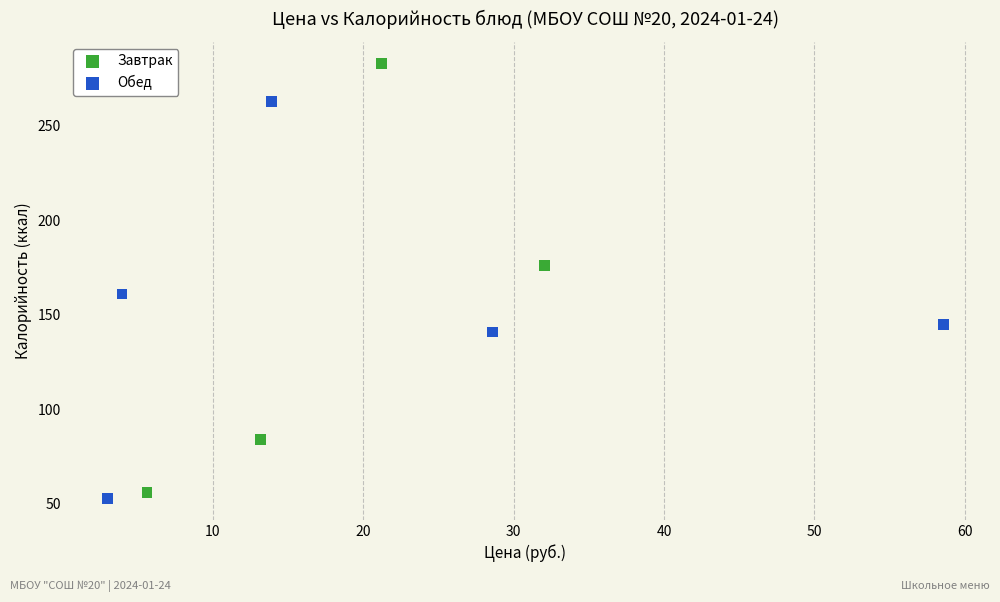

What are all the series names shown in the legend?

Завтрак, Обед